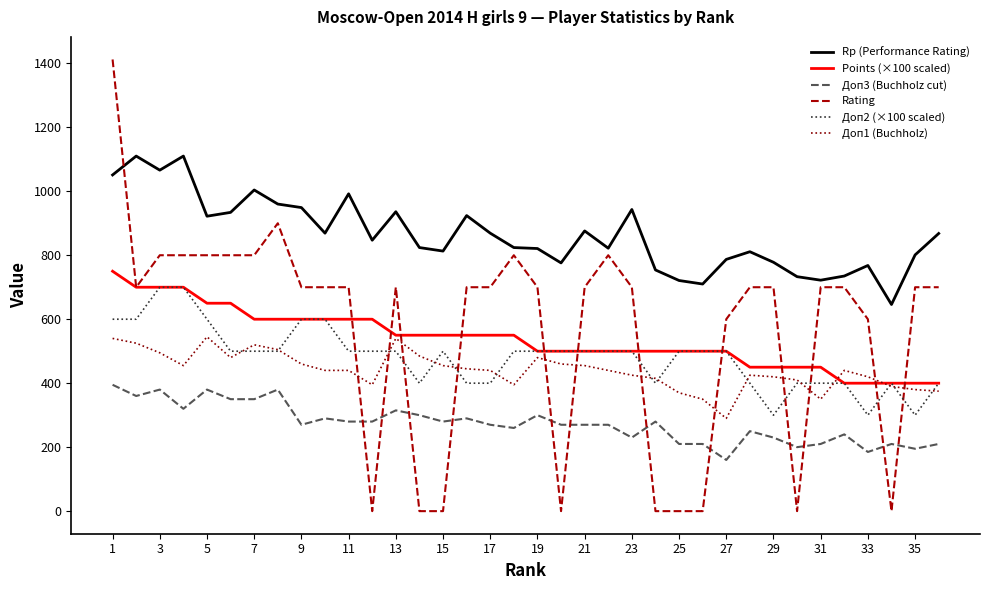

What is the greatest value displayed?

1412